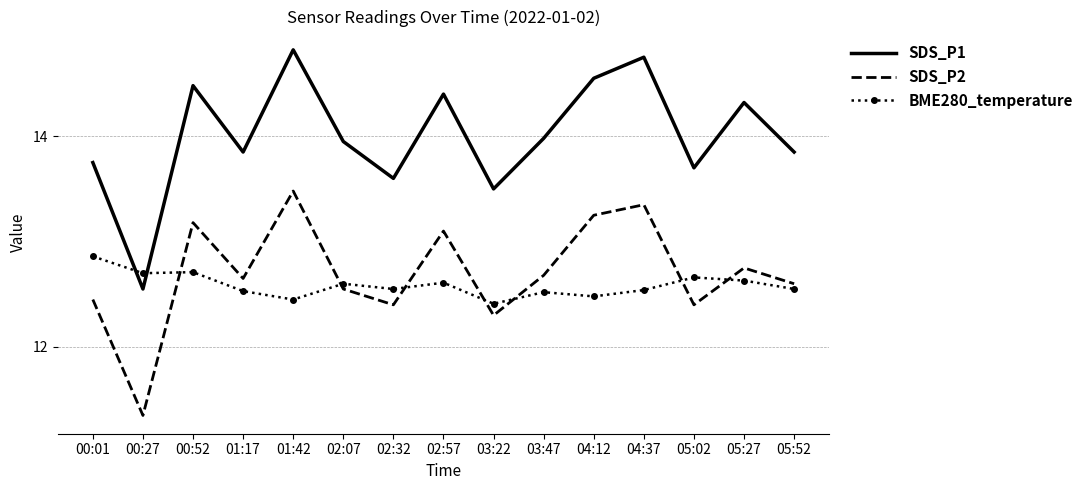

Rank the series at 03:22 from highest to lowest value.

SDS_P1, BME280_temperature, SDS_P2